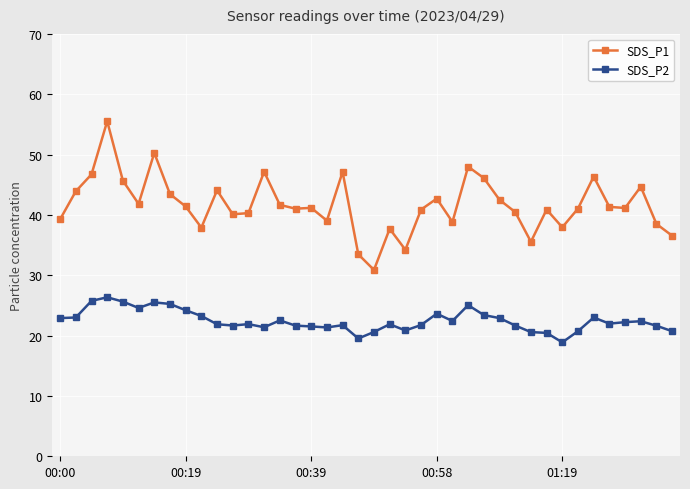

True or false: SDS_P1 has more than 0 points higher than both neighbors.

True